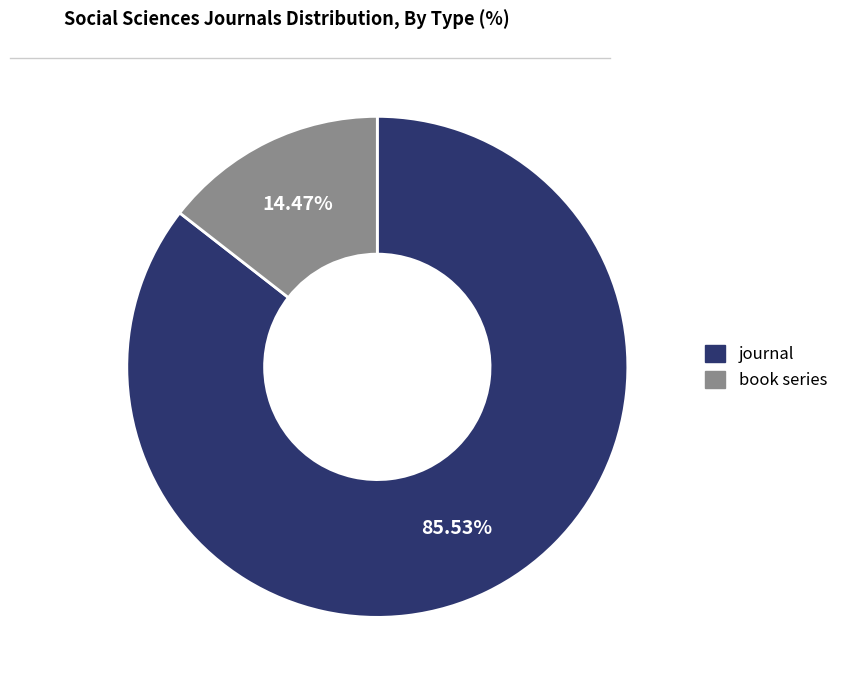

Which has a higher value, book series or journal?

journal